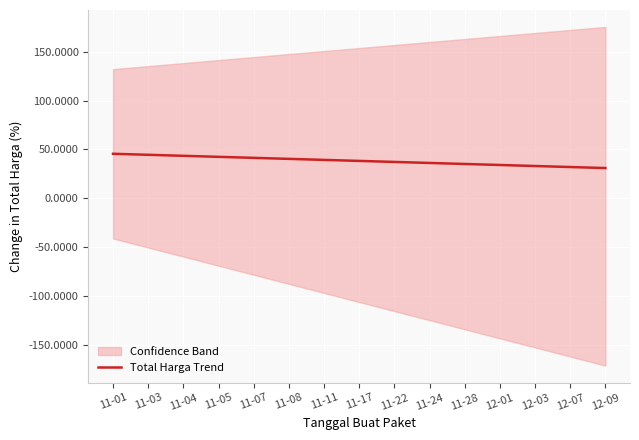

True or false: there are more than 0 points higher than both neighbors.

False